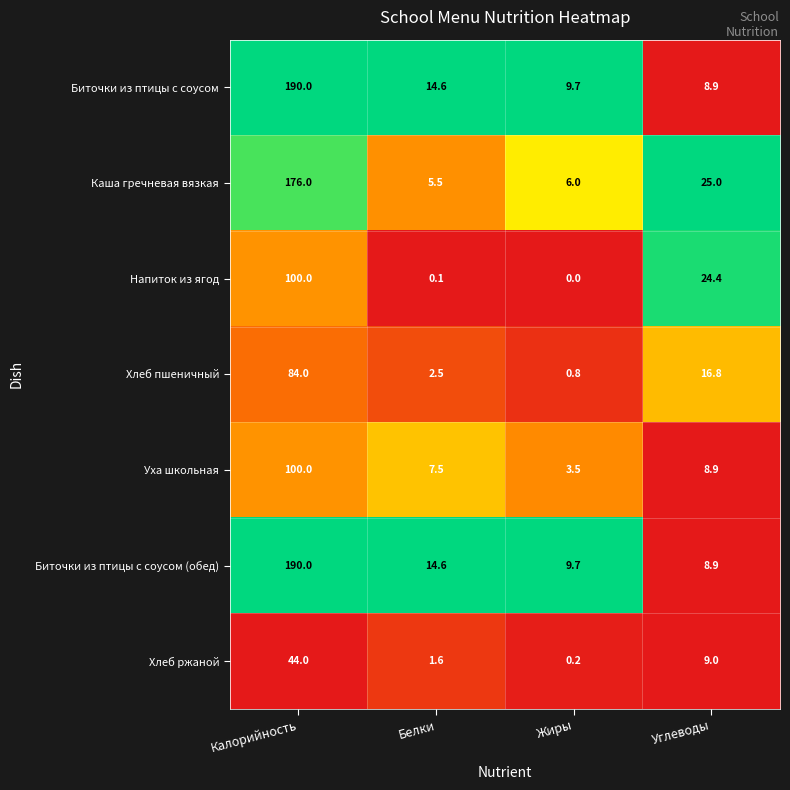

Reading left to right, extract all data points from this chart.

Биточки из птицы с соусом: 190.0	14.6	9.7	8.9
Каша гречневая вязкая: 176.0	5.5	6.0	25.0
Напиток из ягод: 100.0	0.1	0.0	24.4
Хлеб пшеничный: 84.0	2.5	0.8	16.8
Уха школьная: 100.0	7.5	3.5	8.9
Биточки из птицы с соусом (обед): 190.0	14.6	9.7	8.9
Хлеб ржаной: 44.0	1.6	0.2	9.0